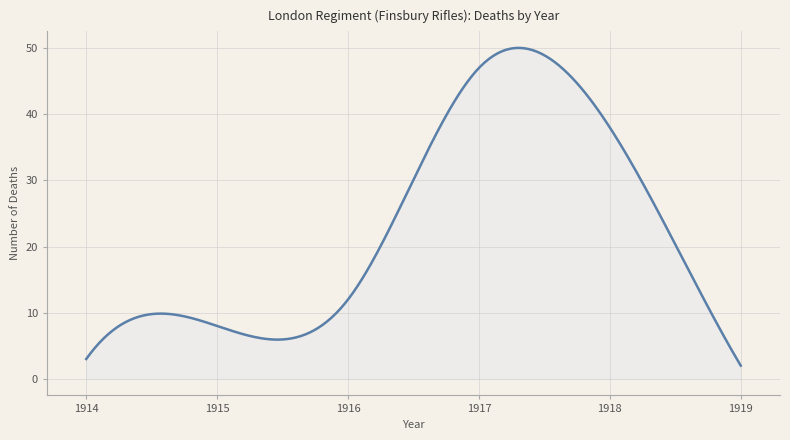

What is the greatest value displayed?

50.0